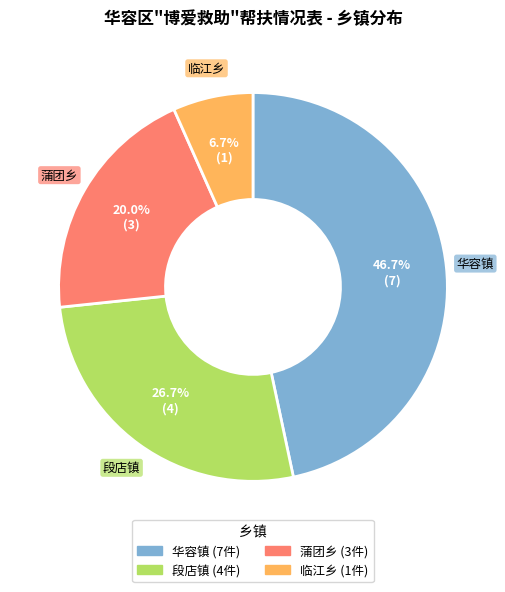

Is there a majority slice in this chart?

No